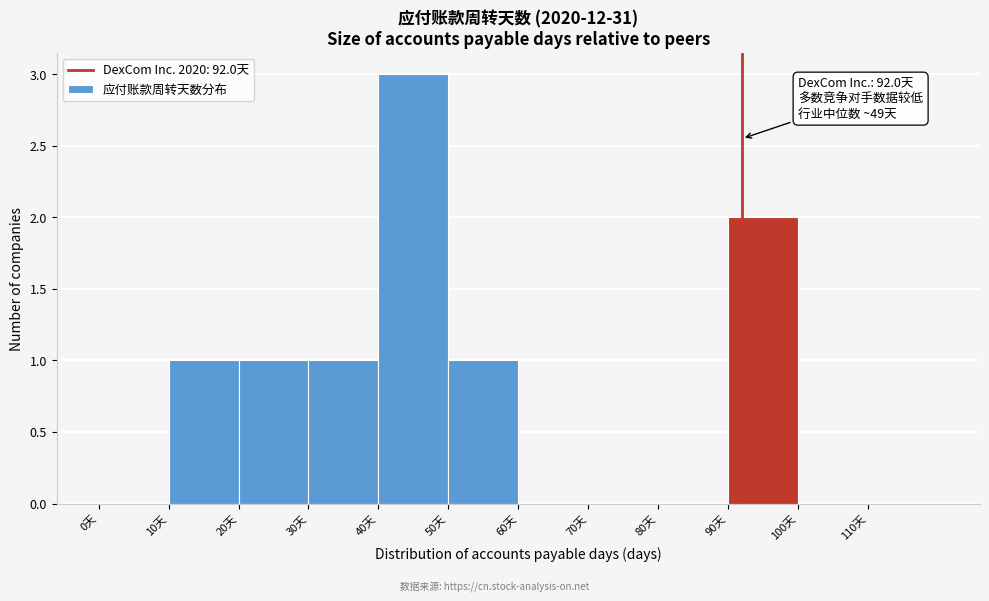

Which range on the x-axis has the tallest bar?

40 to 50